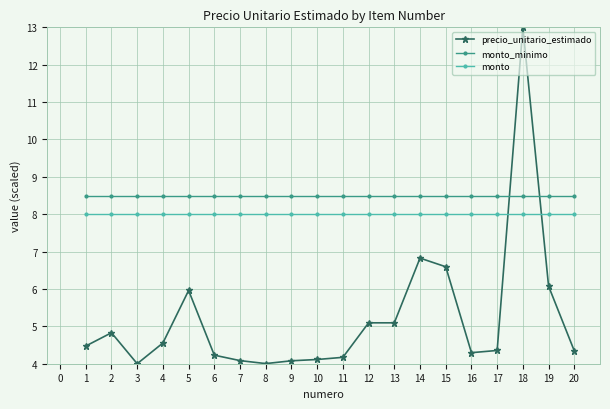

True or false: monto_minimo and monto intersect in this chart.

False